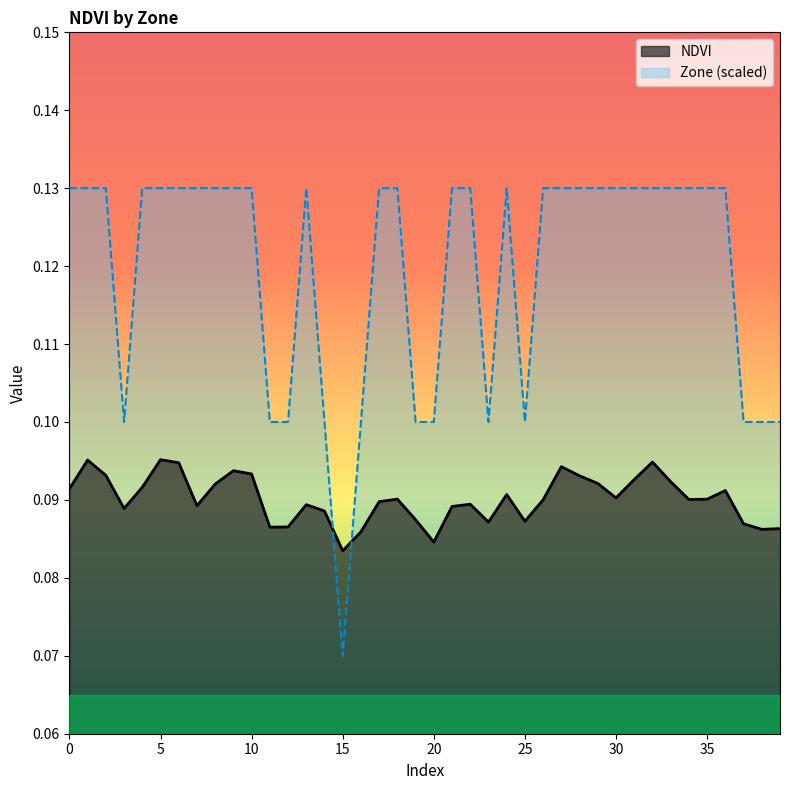

At which label does NDVI reach its peak?

5